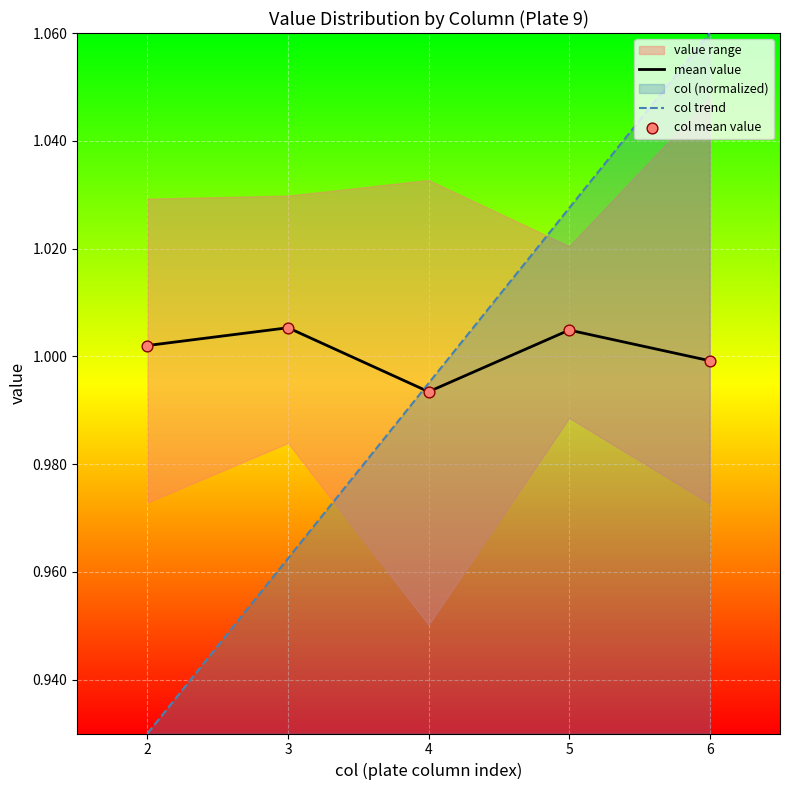

What is the total value across all series at 5?

3.0